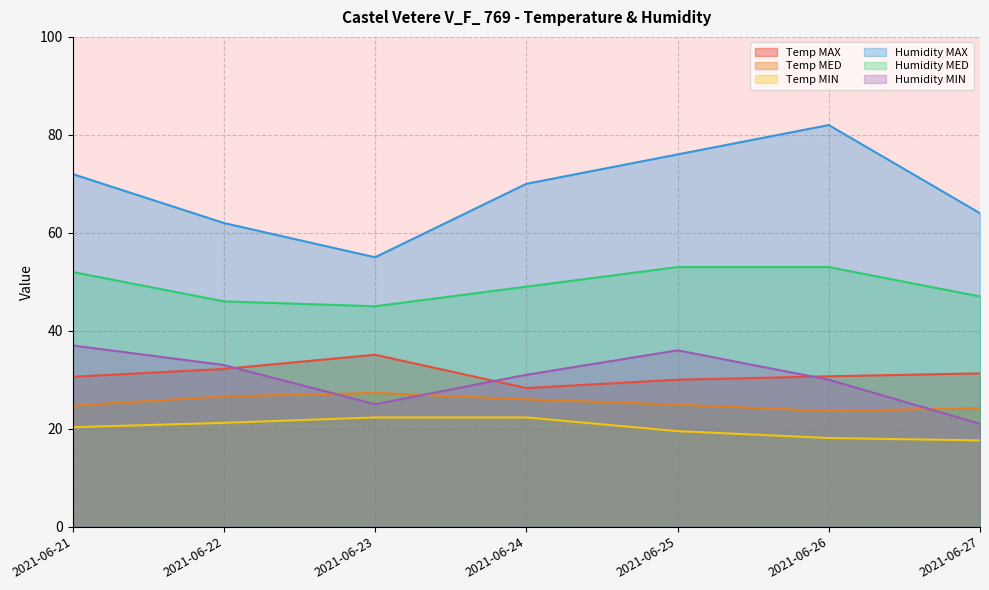

What is the minimum value for Humidity MAX?

55.0